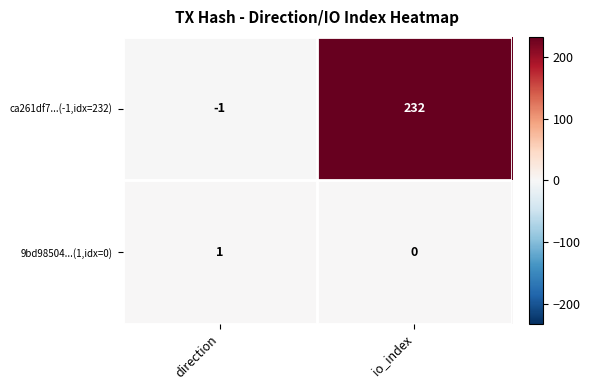

Is it true that 9bd98504...(1,idx=0) equals 0 at io_index?

True